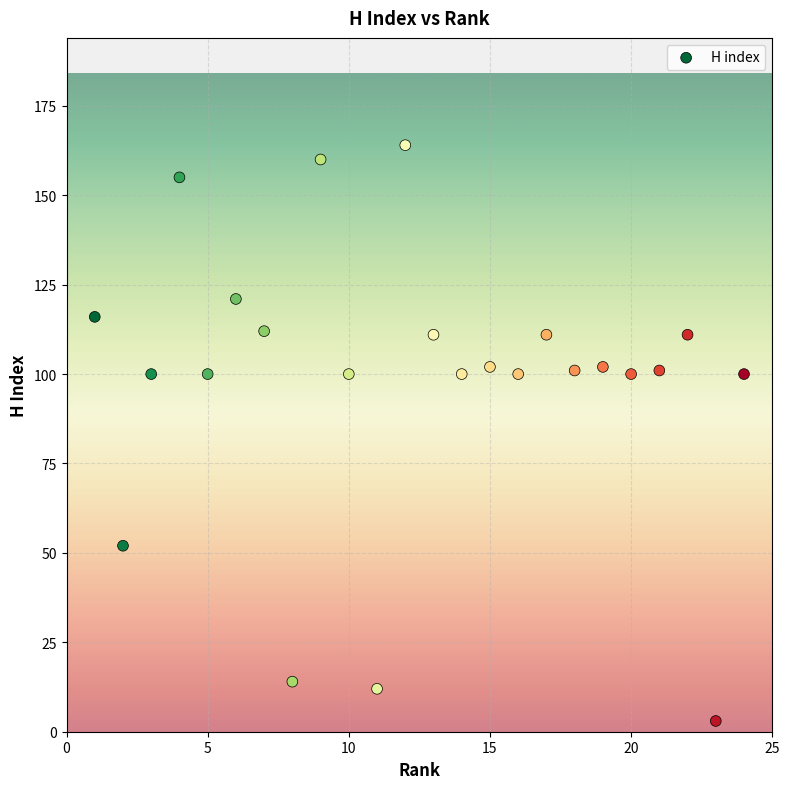

What is the range of Y values (max minus min)?

161